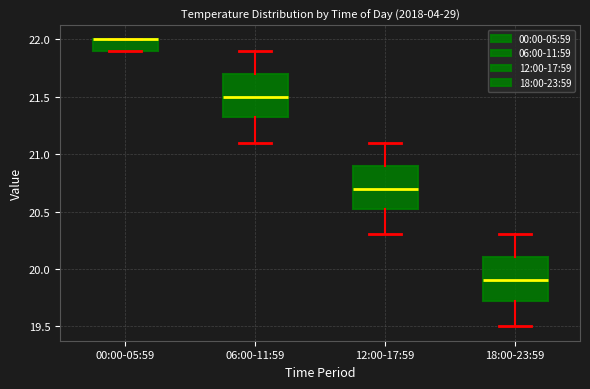

Reading left to right, transcribe this box plot: for each box, give where its median line is, the range the box spans, and where its two whiskers end, as read against the y-axis. The values are not printed on the chart, so give them approximately, as read against the axis.

00:00-05:59: median 22.00 (drawn on the box's upper edge), box 21.90 to 22.00, whiskers 21.90 to 22.00
06:00-11:59: median 21.50, box 21.35 to 21.70, whiskers 21.10 to 21.90
12:00-17:59: median 20.70, box 20.55 to 20.90, whiskers 20.30 to 21.10
18:00-23:59: median 19.90, box 19.75 to 20.10, whiskers 19.50 to 20.30